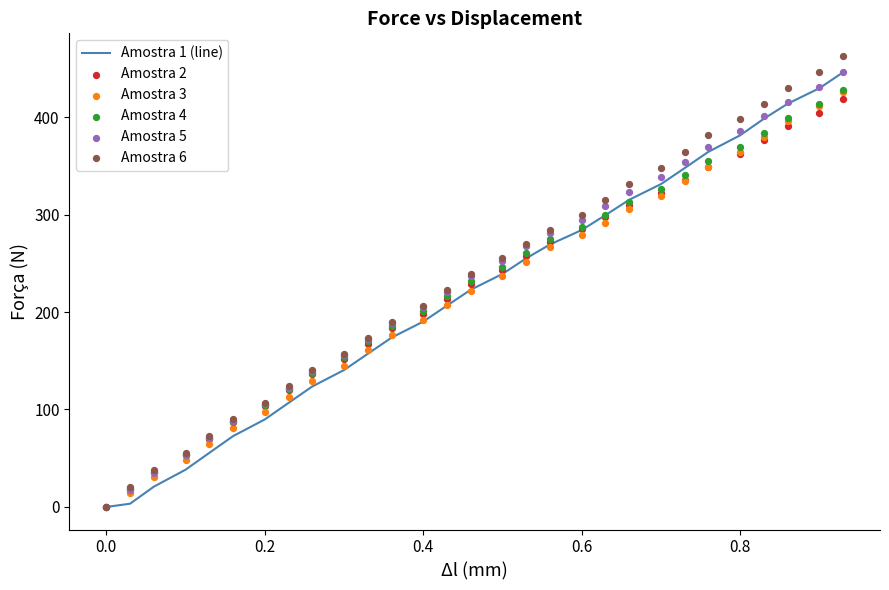

What are all the series names shown in the legend?

Amostra 1 (line), Amostra 2, Amostra 3, Amostra 4, Amostra 5, Amostra 6